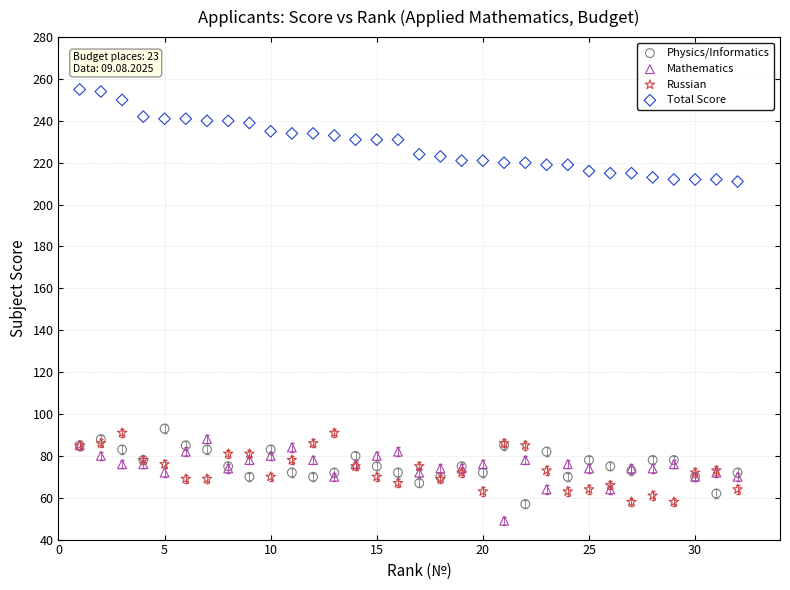

Which series reaches the minimum Y coordinate?

Mathematics